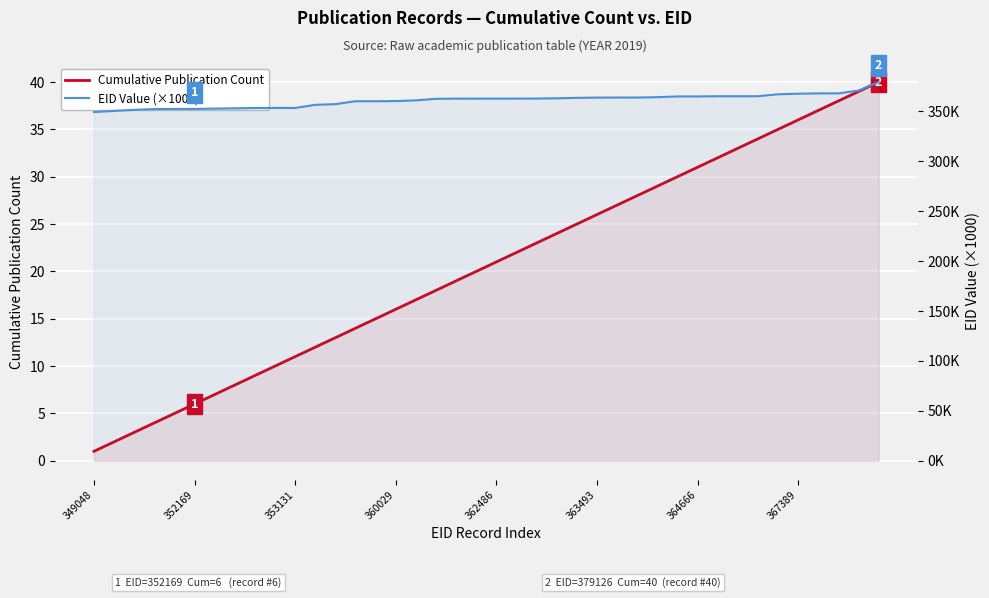

True or false: Cumulative Publication Count and EID Value (×1000) cross at least once.

False